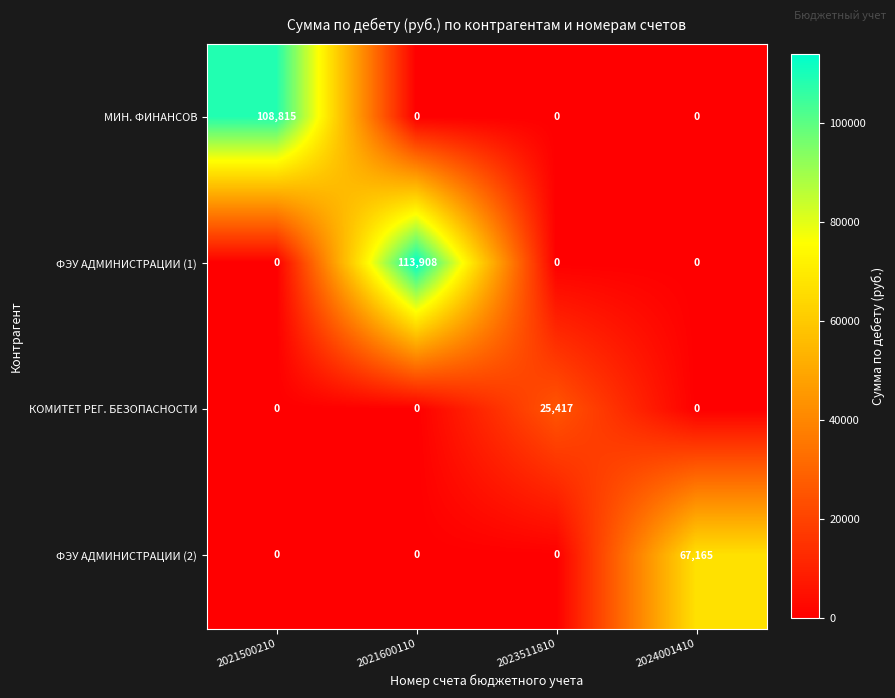

Which series has the largest total across all categories?

ФЭУ АДМИНИСТРАЦИИ (1)